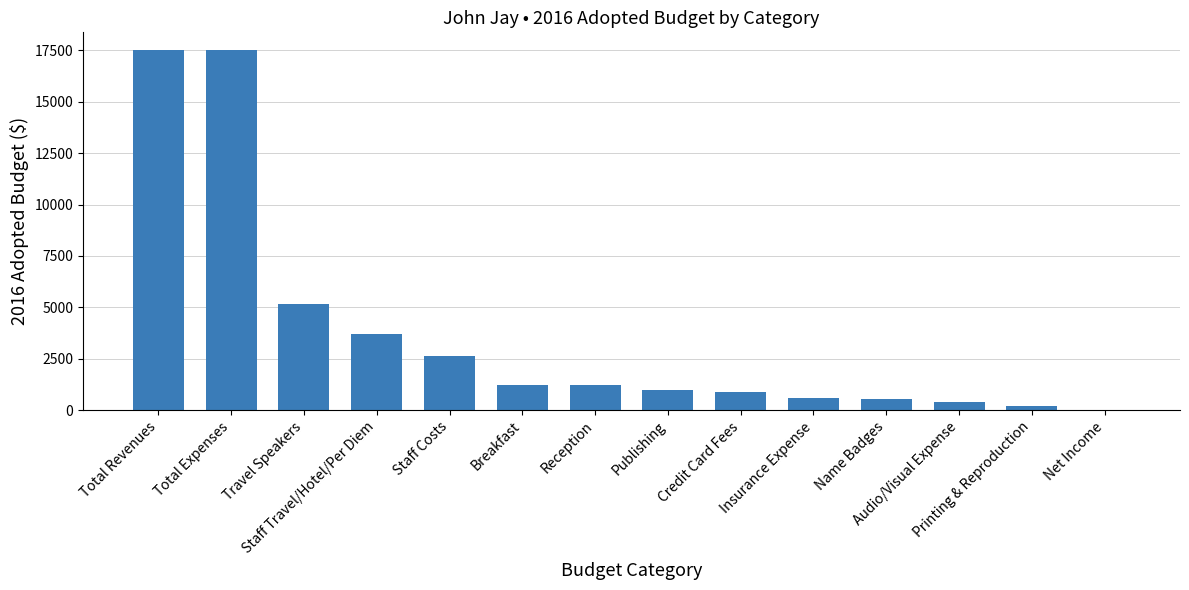

What is the sum of all values?

52500